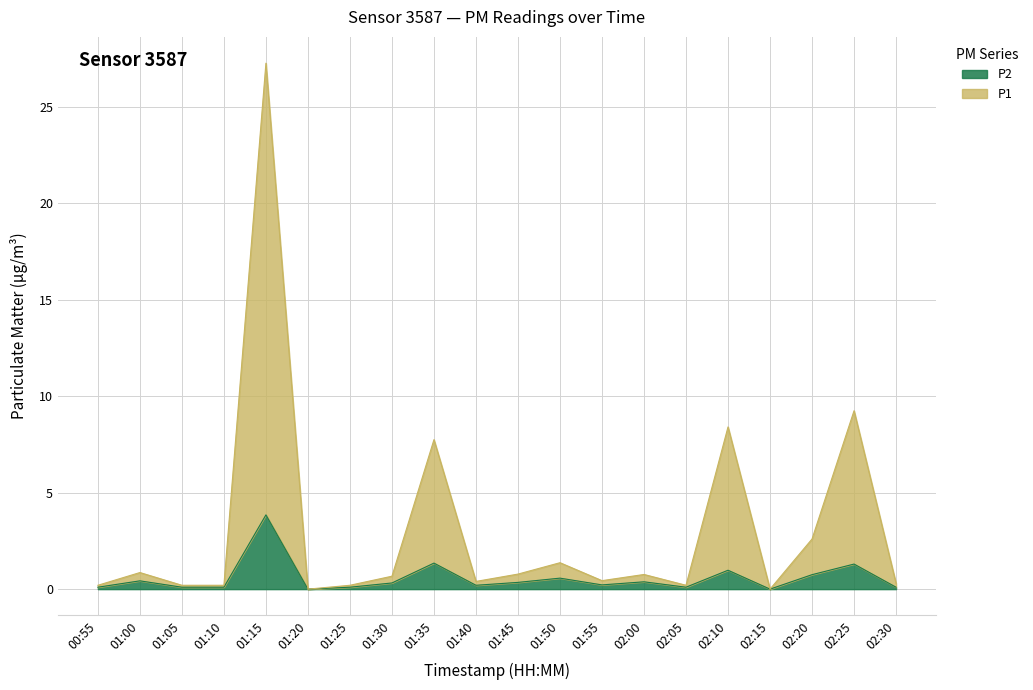

Reading left to right, extract all data points from this chart.

P1: 00:55=0.2	01:00=0.9	01:05=0.2	01:10=0.2	01:15=27.3	01:20=0.0	01:25=0.2	01:30=0.7	01:35=7.8	01:40=0.4	01:45=0.8	01:50=1.4	01:55=0.4	02:00=0.8	02:05=0.2	02:10=8.4	02:15=0.0	02:20=2.6	02:25=9.2	02:30=0.3
P2: 00:55=0.1	01:00=0.4	01:05=0.1	01:10=0.1	01:15=3.9	01:20=0.0	01:25=0.1	01:30=0.3	01:35=1.4	01:40=0.2	01:45=0.3	01:50=0.6	01:55=0.2	02:00=0.4	02:05=0.1	02:10=1.0	02:15=0.0	02:20=0.8	02:25=1.3	02:30=0.1